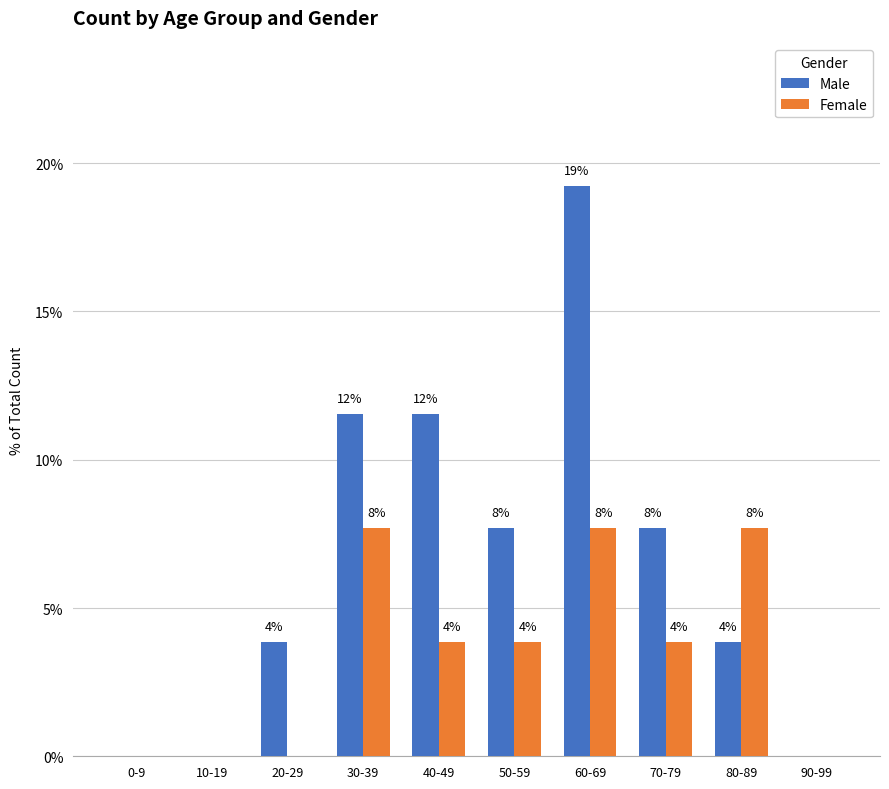

How many groups of bars are there?

10